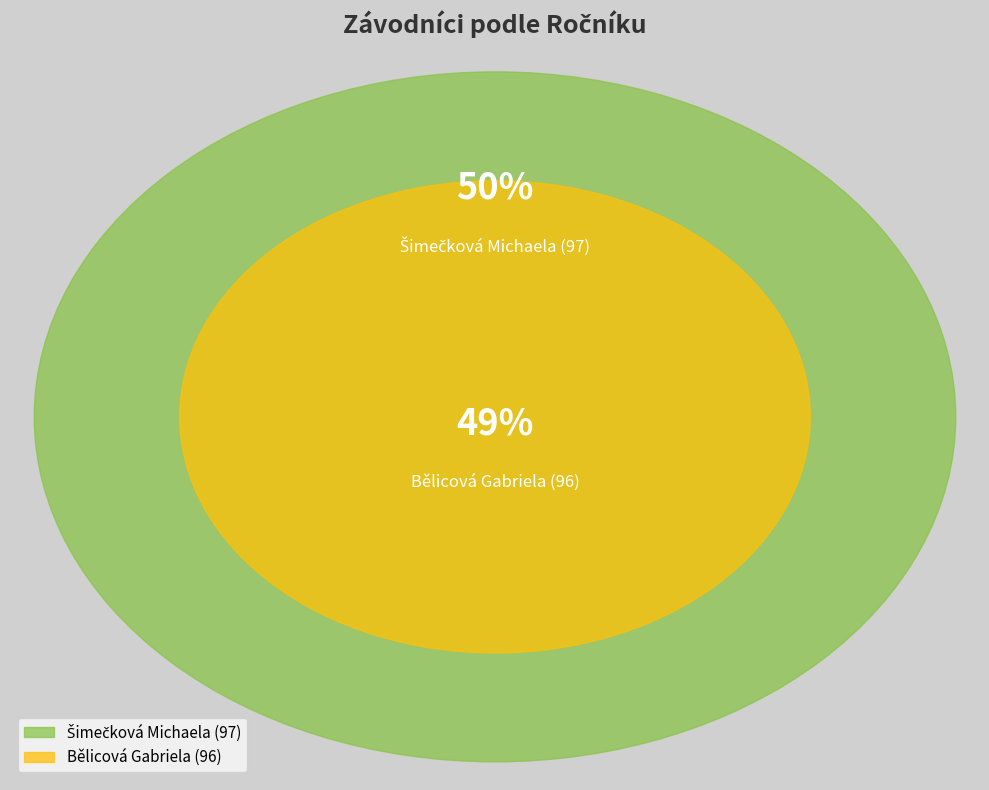

Does Bělicová Gabriela (96) represent more than half of the total?

No